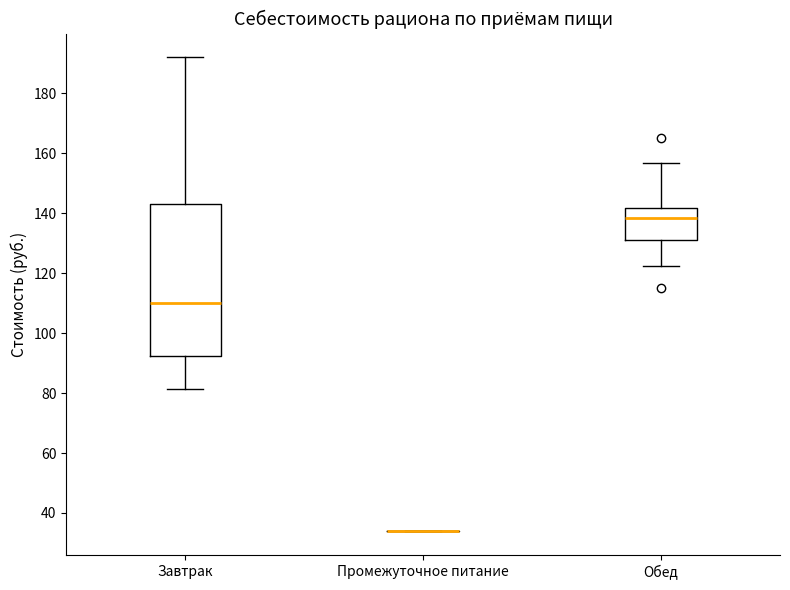

Reading left to right, transcribe this box plot: for each box, give where its median line is, the range the box spans, and where its two whiskers end, as read against the y-axis. The values are not printed on the chart, so give them approximately, as read against the axis.

Завтрак: median 110, box 92 to 144, whiskers 82 to 192
Промежуточное питание: box collapsed to a line at 34, whiskers 34 to 34
Обед: median 138, box 132 to 142, whiskers 122 to 156